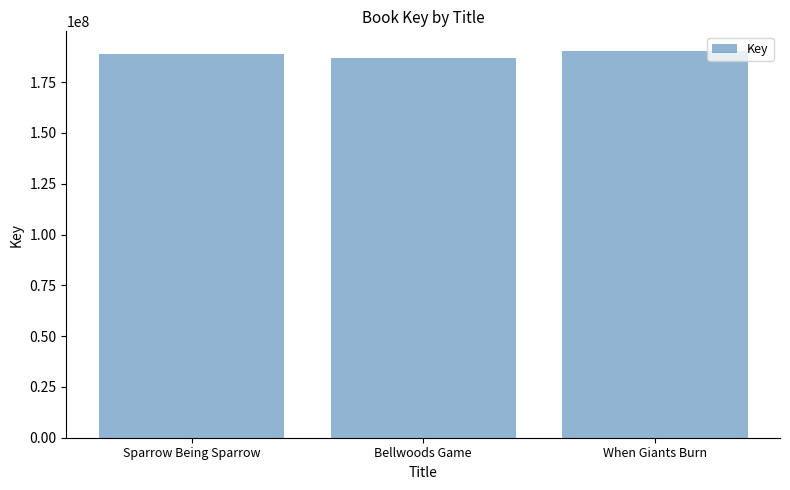

How many series are shown in this chart?

1